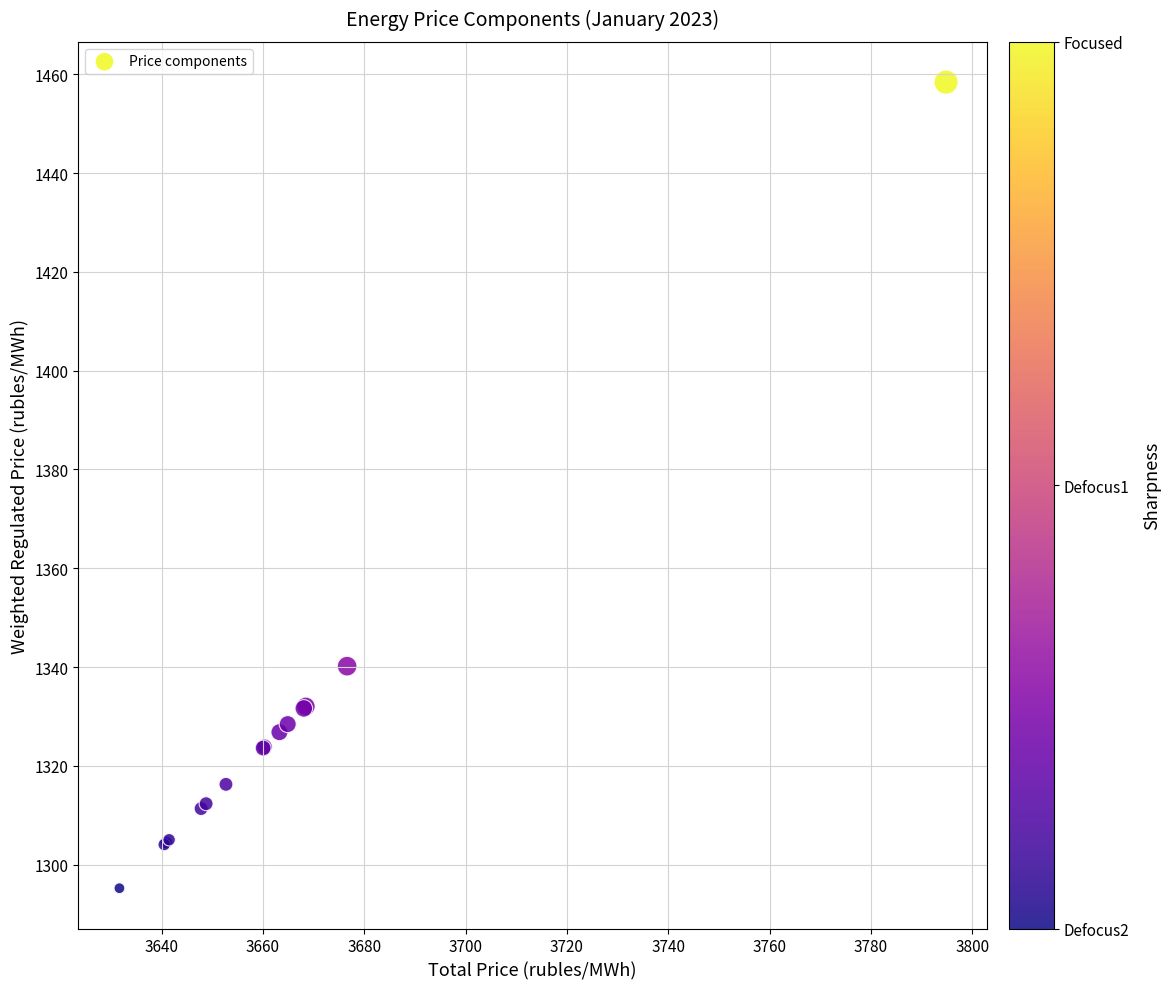

What Y value in the scatter plot is closest to 1376?

1340.2